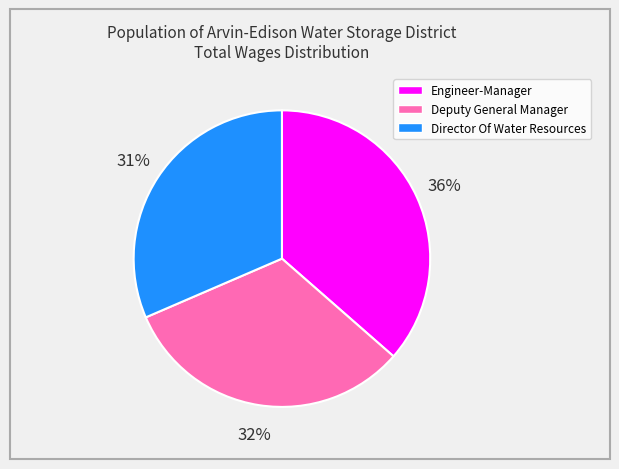

Approximately how many times larger is the value at Director Of Water Resources compared to Deputy General Manager?

1.0